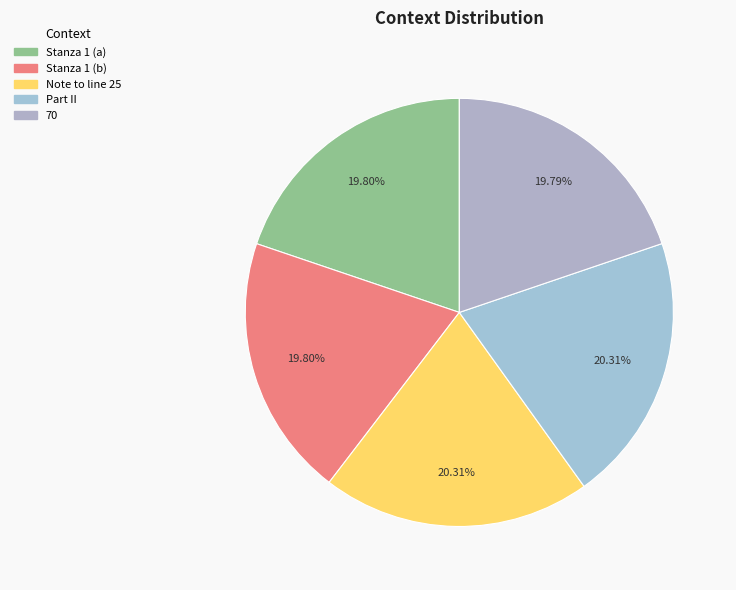

How many segments does this pie chart have?

5